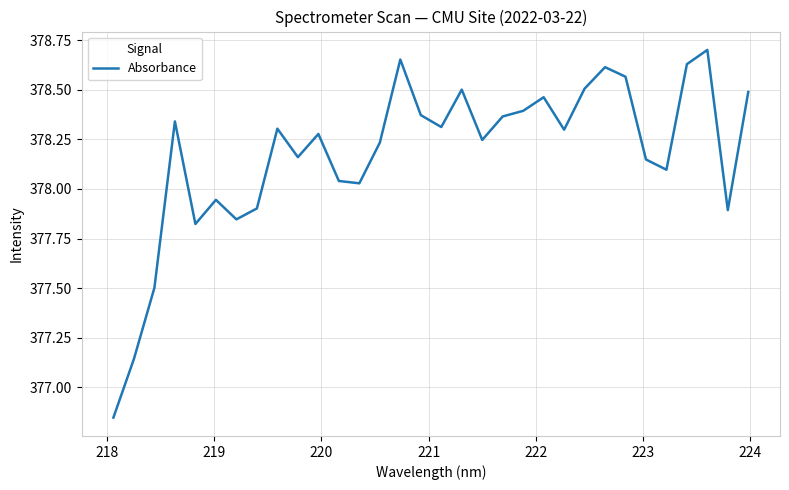

Does the chart have visible grid lines?

Yes